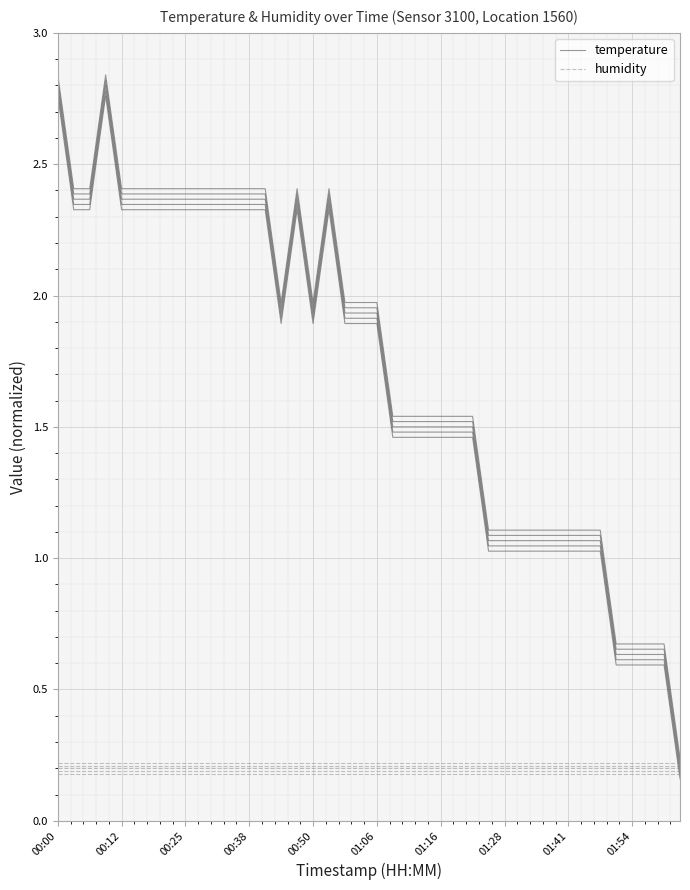

Where does the temperature series first go above 1?

00:00